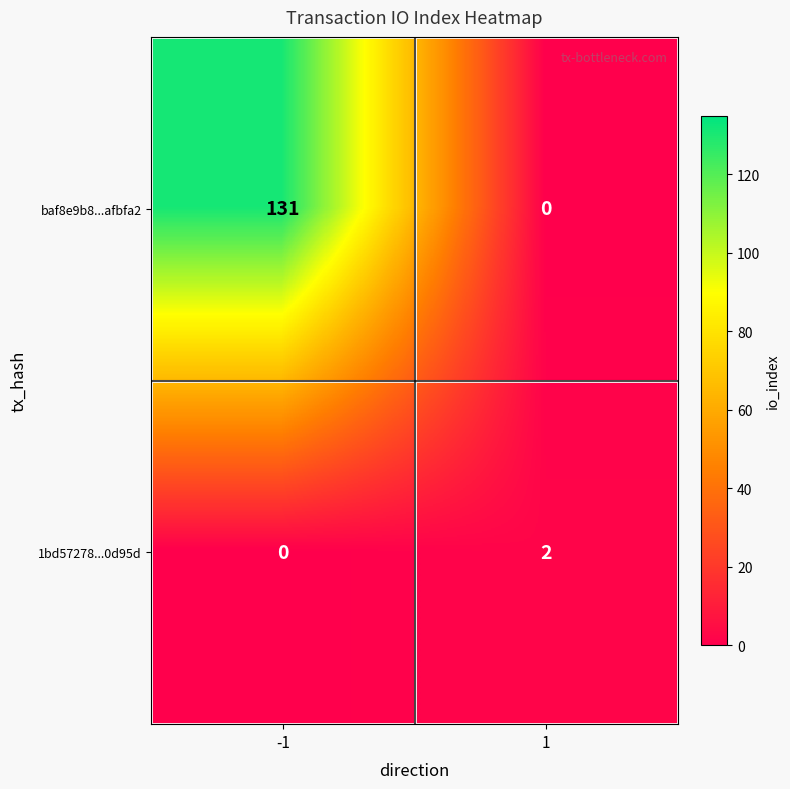

What is the sum of all baf8e9b8...afbfa2 values?

131